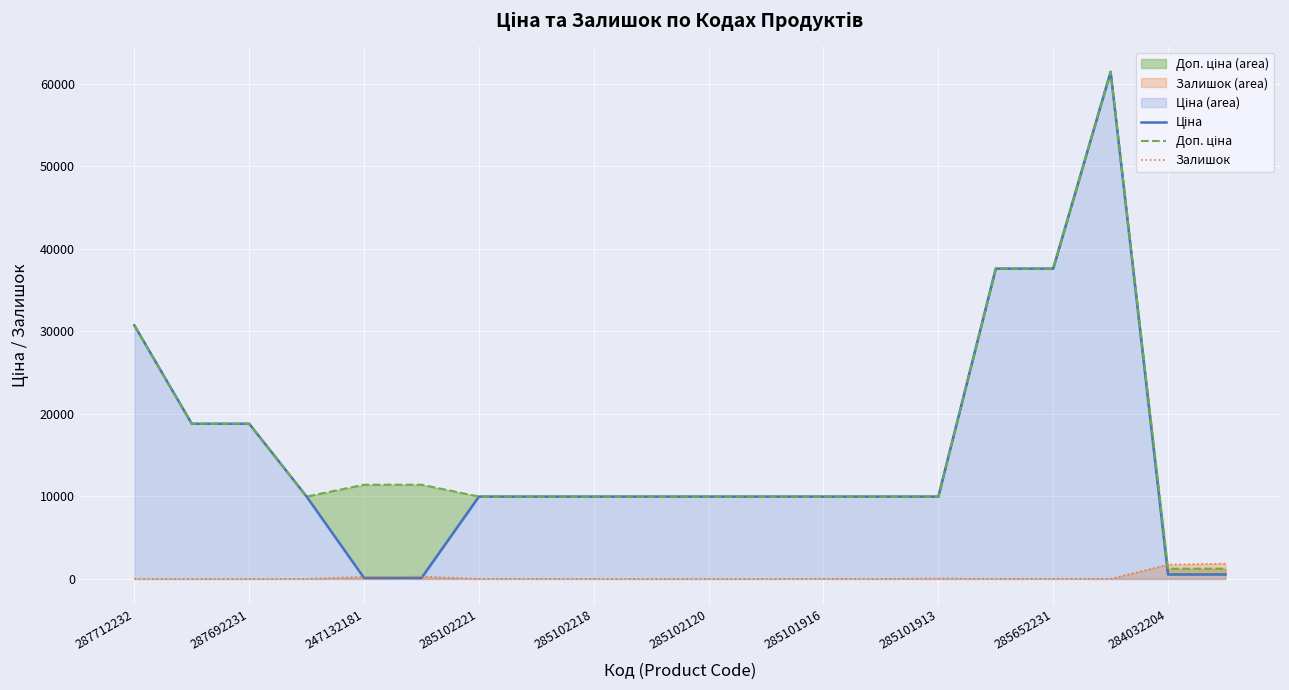

What is the difference between the second highest and minimum values in the Доп. ціна series?

36358.2